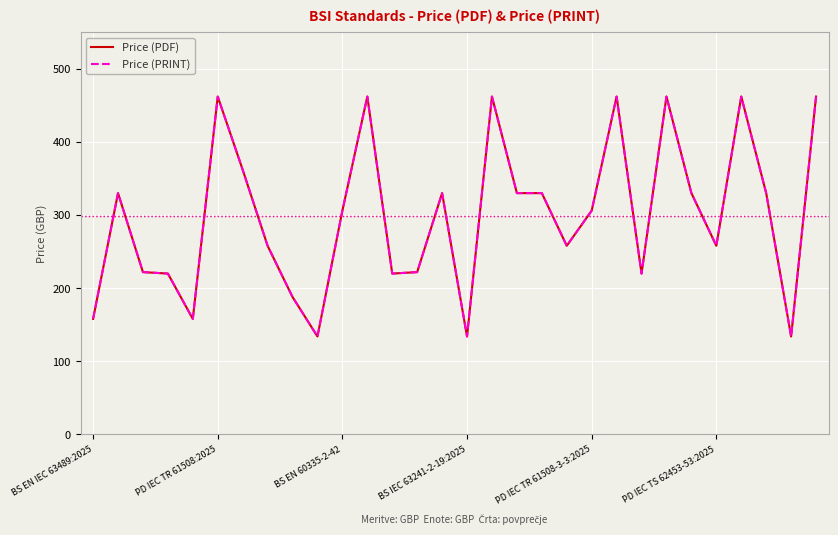

Does the chart display data point markers on the line(s)?

No